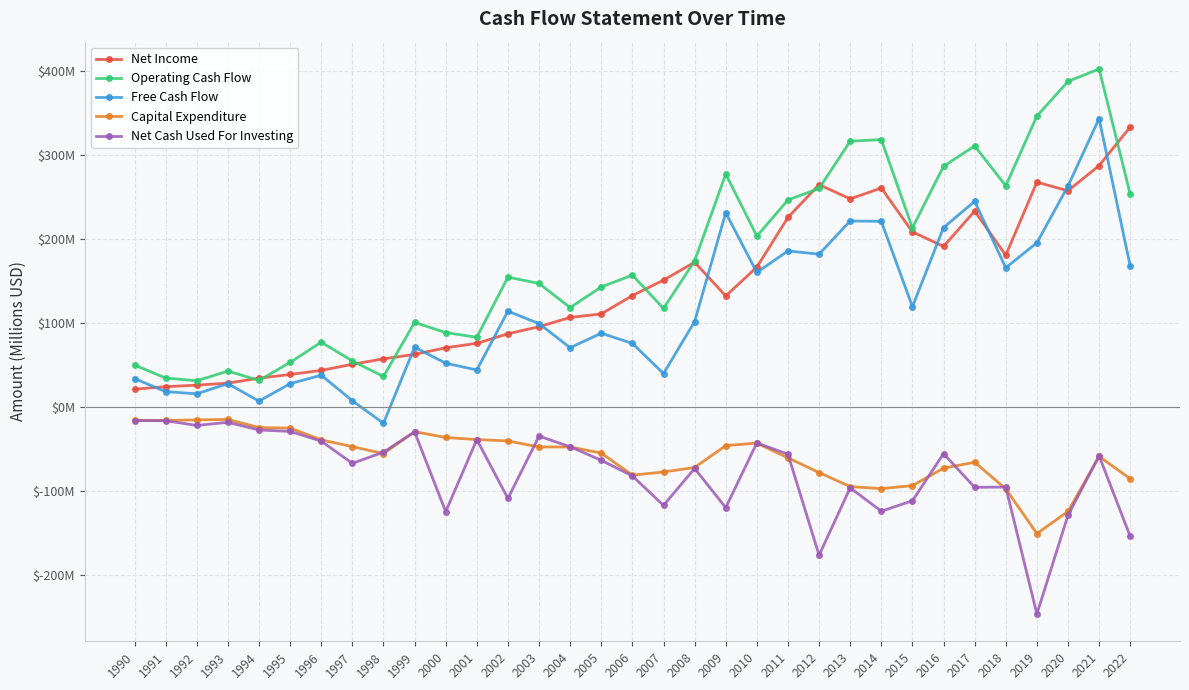

Does the chart display data point markers on the line(s)?

Yes